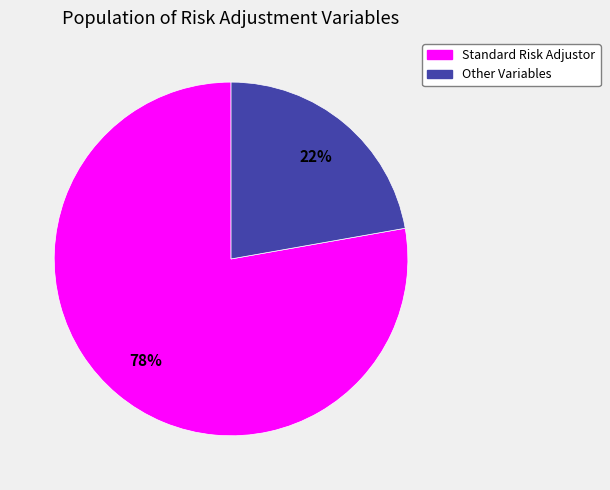

Do Other Variables and Standard Risk Adjustor together represent more than half of the pie?

Yes